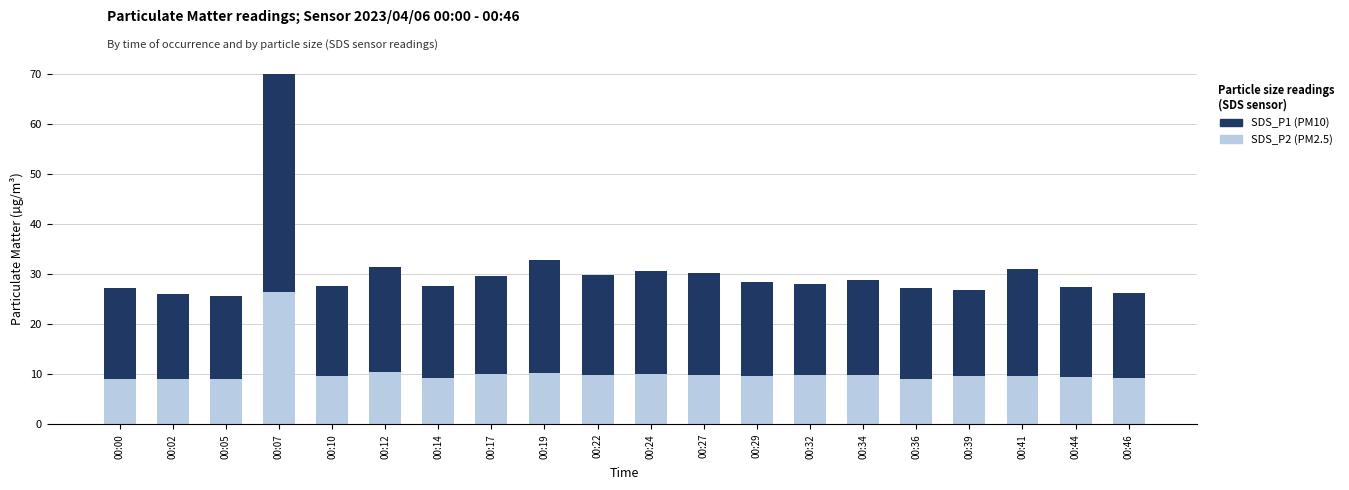

How many data points in SDS_P2 (PM2.5) are above 9?

18